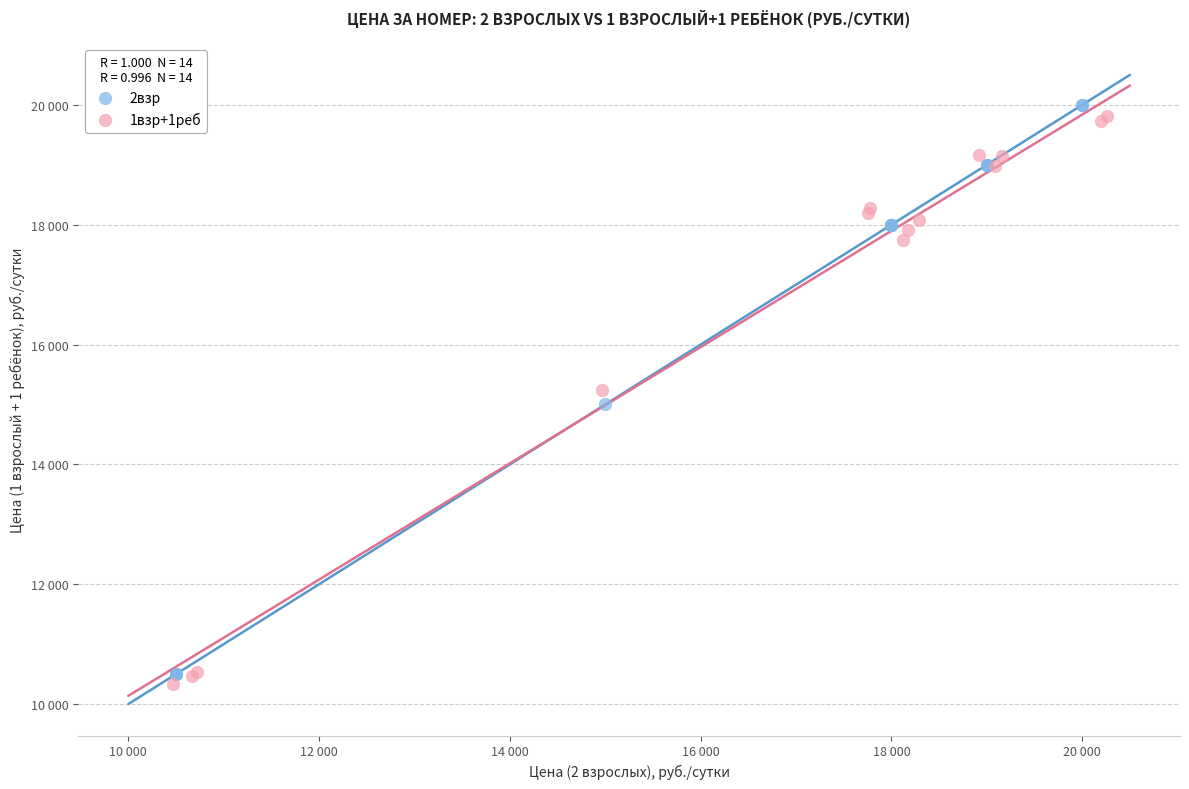

What are all the series names shown in the legend?

2взр, 1взр+1реб